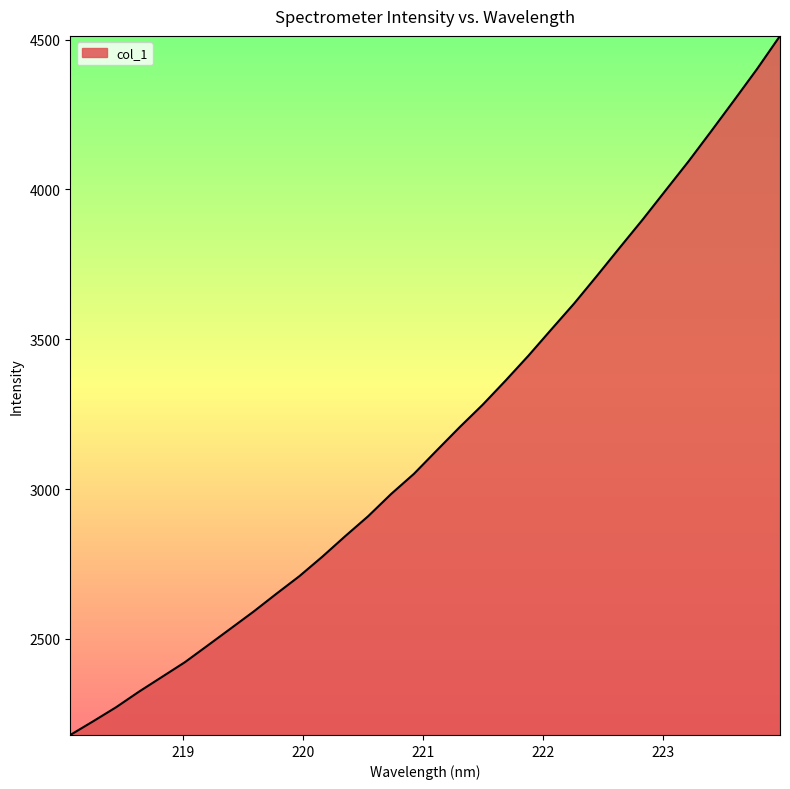

Count the number of data series in this chart.

1